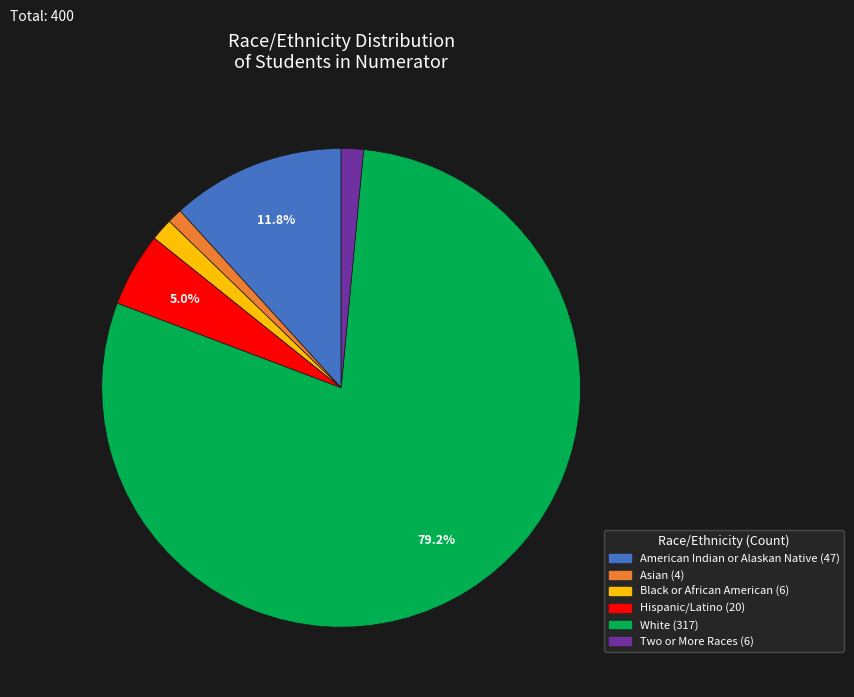

What is the smallest slice in the pie chart?

Asian